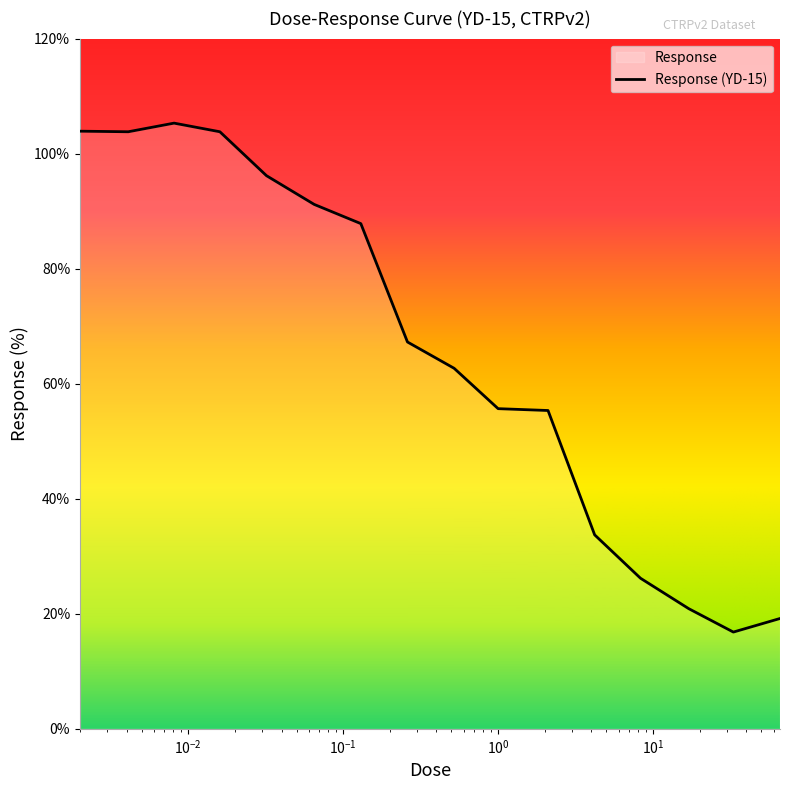

What is the maximum value shown in the chart?

105.3